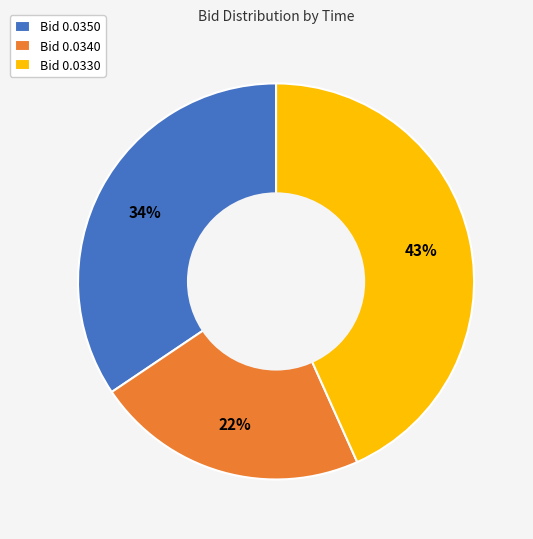

The Bid 0.0340 slice represents 22% of the pie. True or false?

True